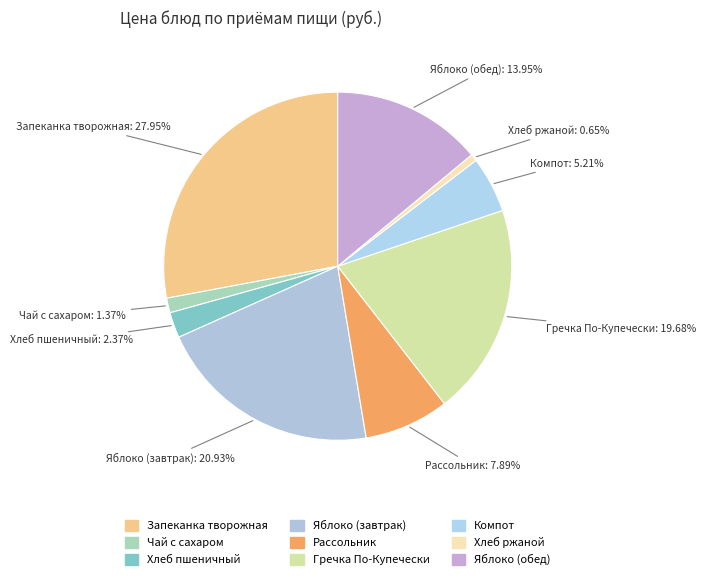

Is there a majority slice in this chart?

No